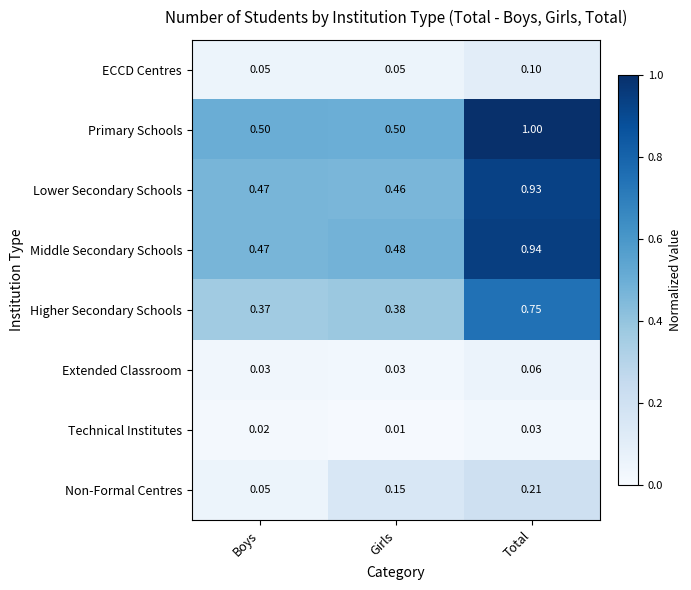

At which category is the sum across all series the highest?

Total